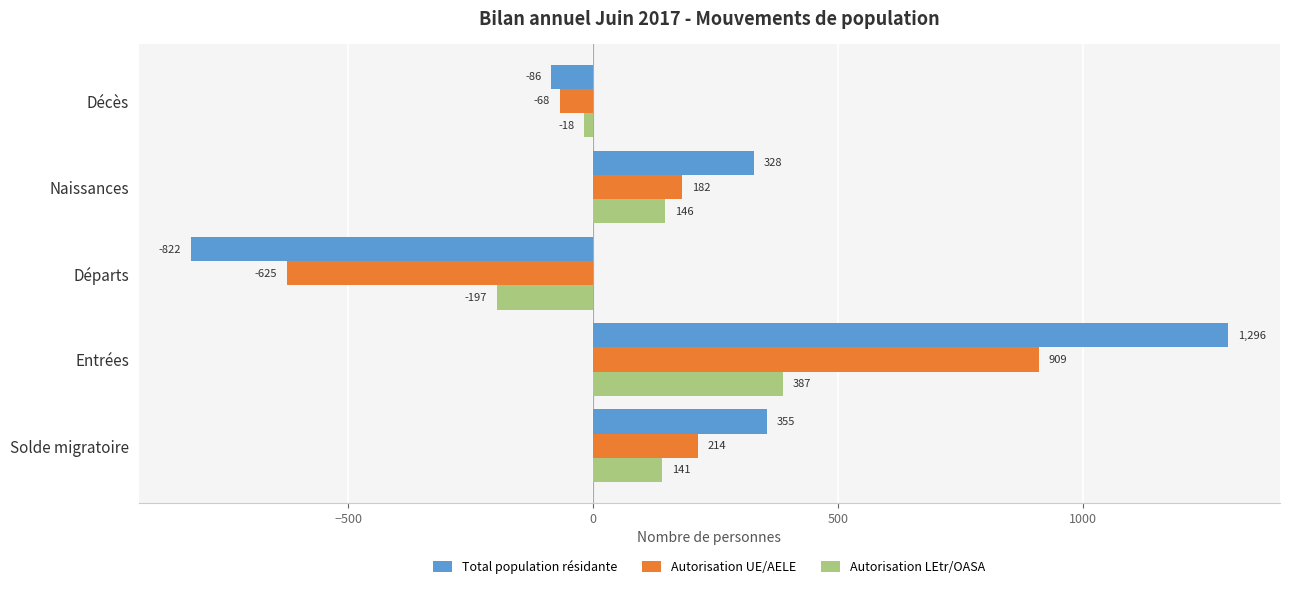

The Total population résidante series shows -86 at Décès. True or false?

True